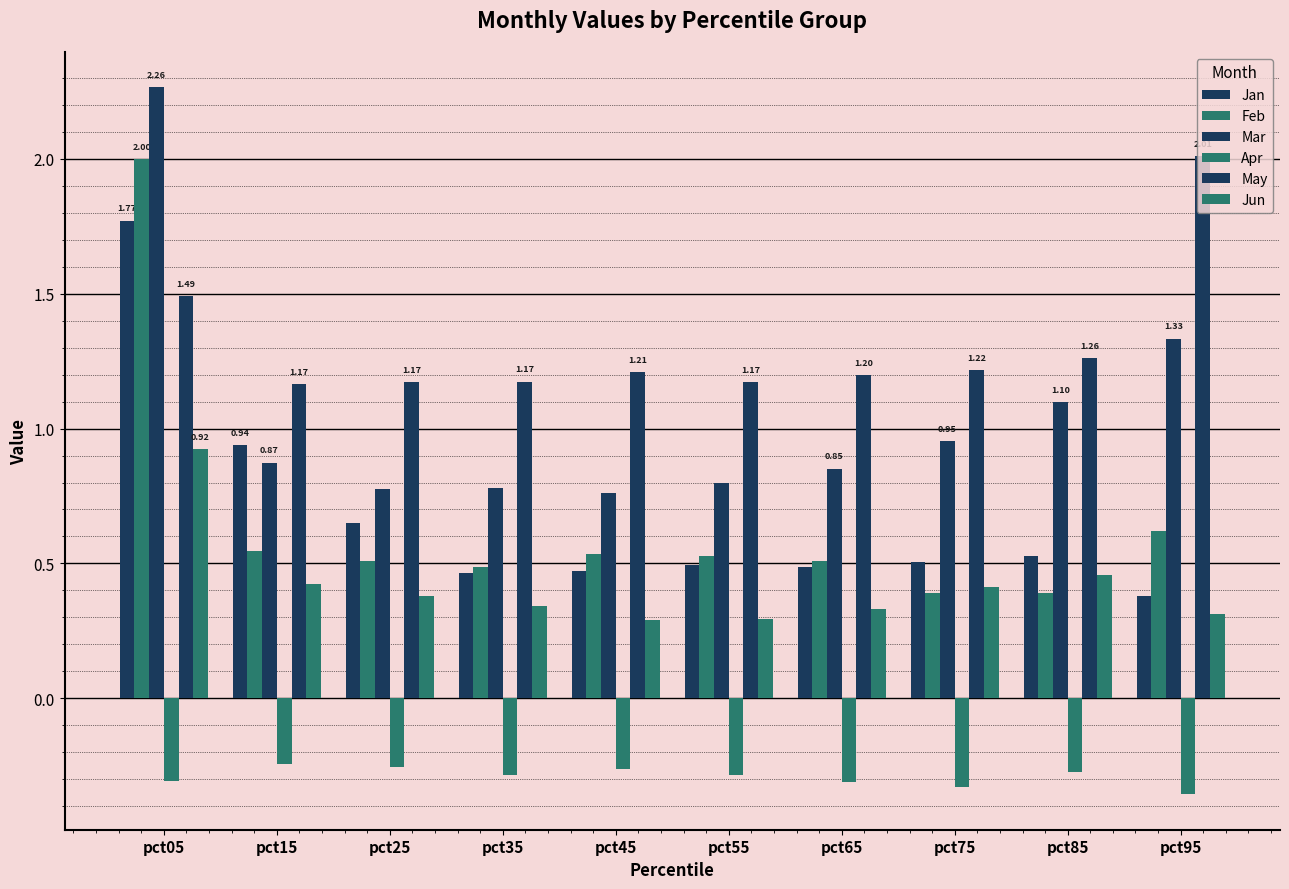

The value of Feb at pct15 is 0.5. True or false?

True